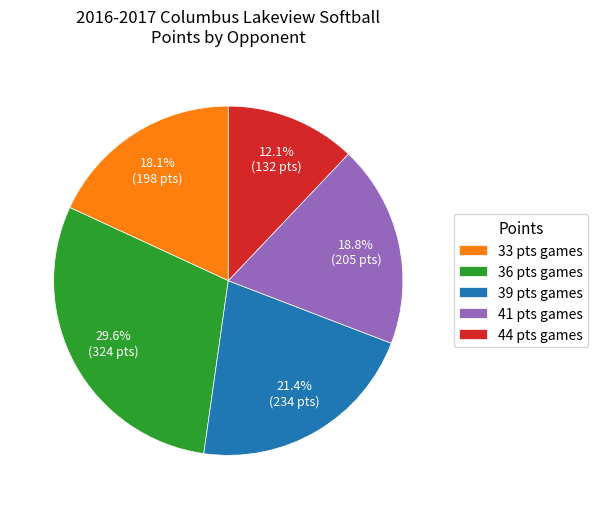

Does any single category account for the majority?

No